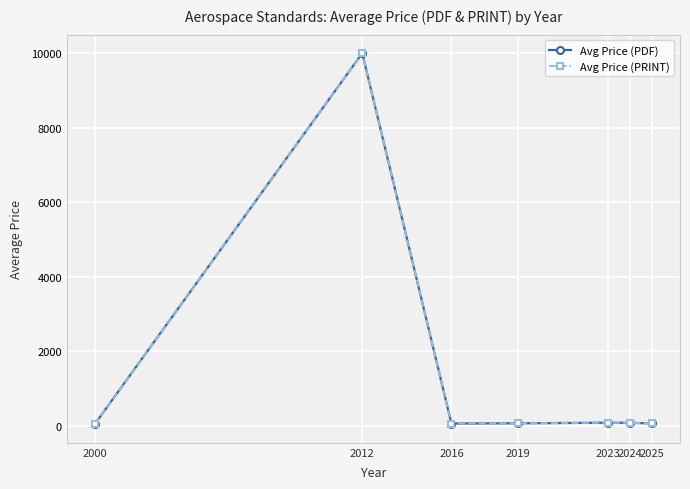

Read the Avg Price (PDF) value at 2024.

82.4